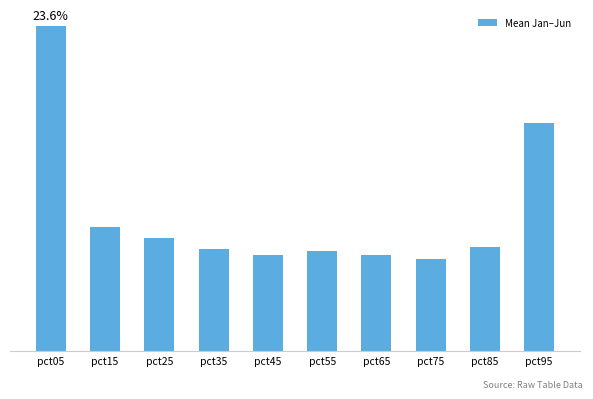

What is the maximum value shown in the chart?

1.0